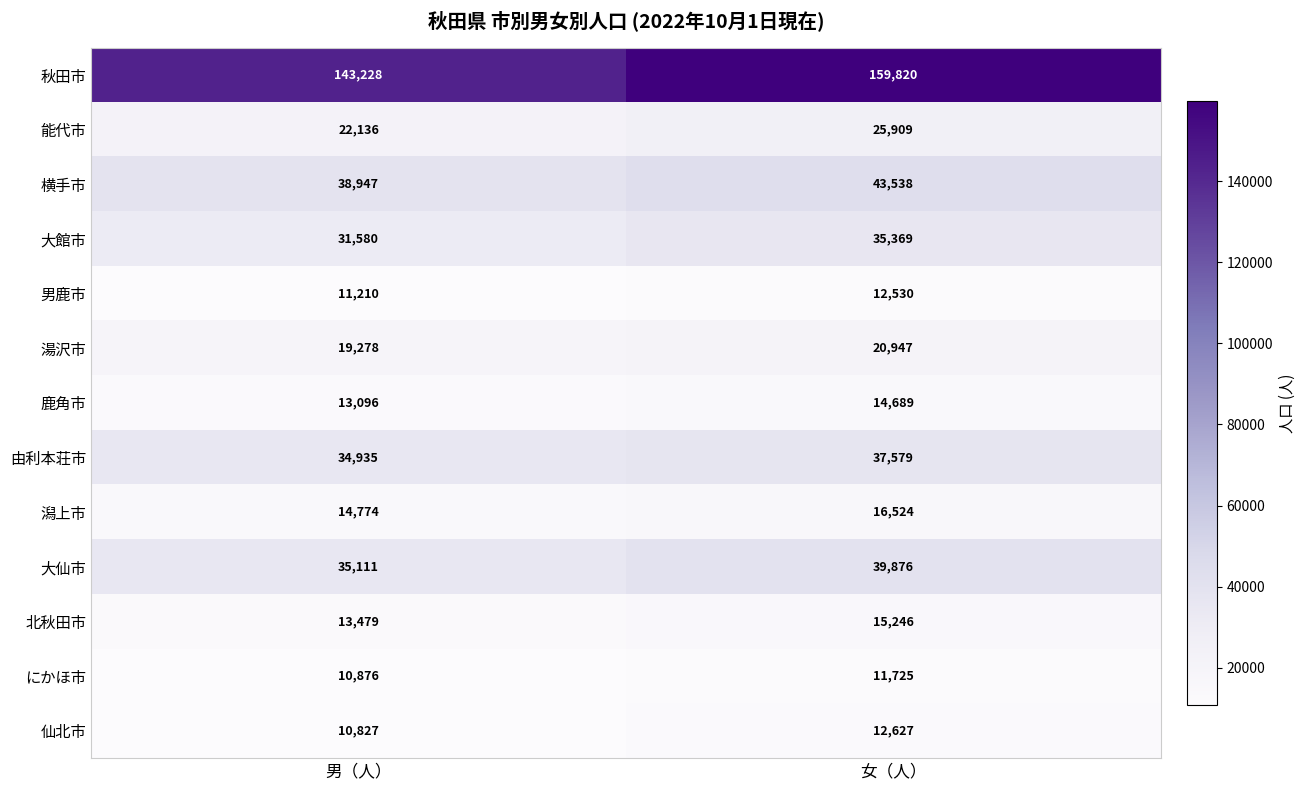

Which series has the largest total across all categories?

秋田市